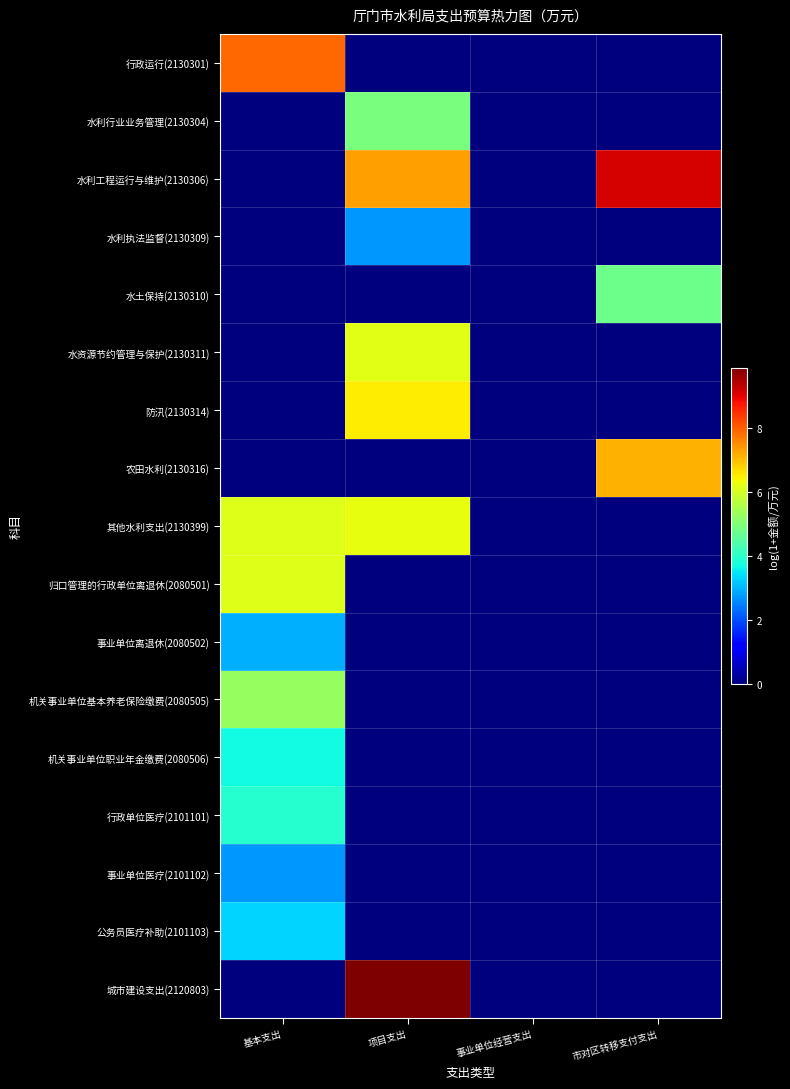

Reading right to left, list all the values displayed in this chart.

行政运行(2130301): 市对区转移支付支出=0.0	事业单位经营支出=0.0	项目支出=0.0	基本支出=7.9
水利行业业务管理(2130304): 市对区转移支付支出=0.0	事业单位经营支出=0.0	项目支出=4.9	基本支出=0.0
水利工程运行与维护(2130306): 市对区转移支付支出=9.2	事业单位经营支出=0.0	项目支出=7.3	基本支出=0.0
水利执法监督(2130309): 市对区转移支付支出=0.0	事业单位经营支出=0.0	项目支出=2.7	基本支出=0.0
水土保持(2130310): 市对区转移支付支出=4.8	事业单位经营支出=0.0	项目支出=0.0	基本支出=0.0
水资源节约管理与保护(2130311): 市对区转移支付支出=0.0	事业单位经营支出=0.0	项目支出=6.2	基本支出=0.0
防汛(2130314): 市对区转移支付支出=0.0	事业单位经营支出=0.0	项目支出=6.5	基本支出=0.0
农田水利(2130316): 市对区转移支付支出=7.1	事业单位经营支出=0.0	项目支出=0.0	基本支出=0.0
其他水利支出(2130399): 市对区转移支付支出=0.0	事业单位经营支出=0.0	项目支出=6.2	基本支出=6.1
归口管理的行政单位离退休(2080501): 市对区转移支付支出=0.0	事业单位经营支出=0.0	项目支出=0.0	基本支出=6.1
事业单位离退休(2080502): 市对区转移支付支出=0.0	事业单位经营支出=0.0	项目支出=0.0	基本支出=2.9
机关事业单位基本养老保险缴费(2080505): 市对区转移支付支出=0.0	事业单位经营支出=0.0	项目支出=0.0	基本支出=5.3
机关事业单位职业年金缴费(2080506): 市对区转移支付支出=0.0	事业单位经营支出=0.0	项目支出=0.0	基本支出=3.7
行政单位医疗(2101101): 市对区转移支付支出=0.0	事业单位经营支出=0.0	项目支出=0.0	基本支出=3.9
事业单位医疗(2101102): 市对区转移支付支出=0.0	事业单位经营支出=0.0	项目支出=0.0	基本支出=2.7
公务员医疗补助(2101103): 市对区转移支付支出=0.0	事业单位经营支出=0.0	项目支出=0.0	基本支出=3.3
城市建设支出(2120803): 市对区转移支付支出=0.0	事业单位经营支出=0.0	项目支出=9.9	基本支出=0.0